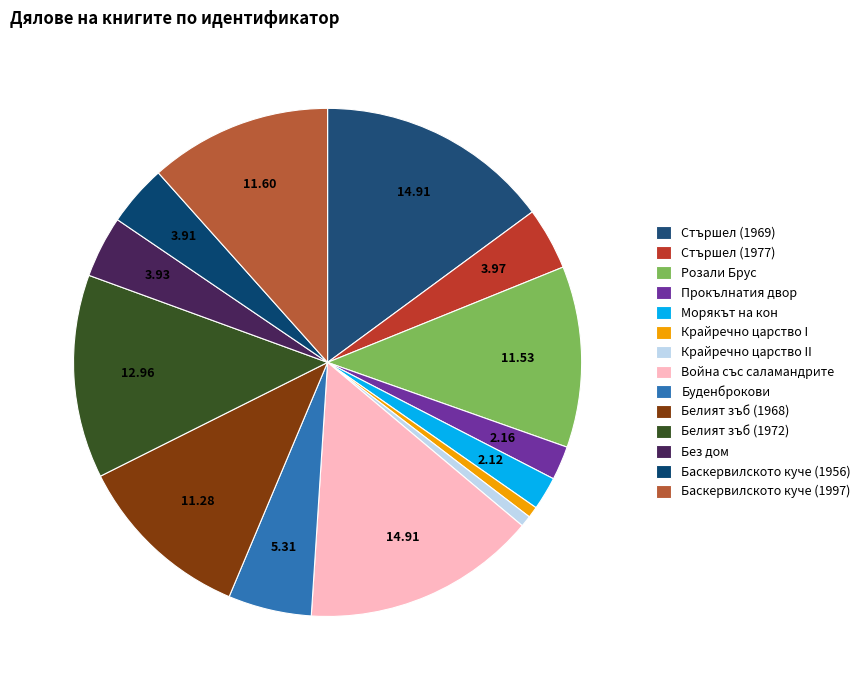

How many slices are in this pie chart?

14